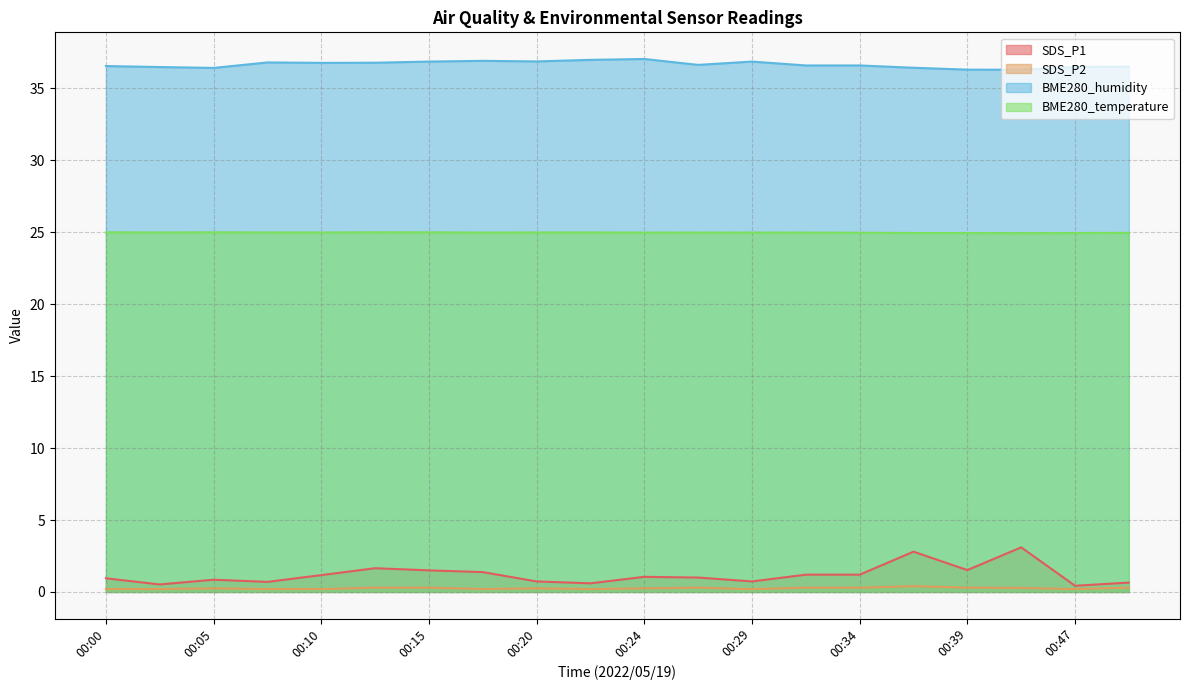

At how many categories does at least one series exceed 27?

20